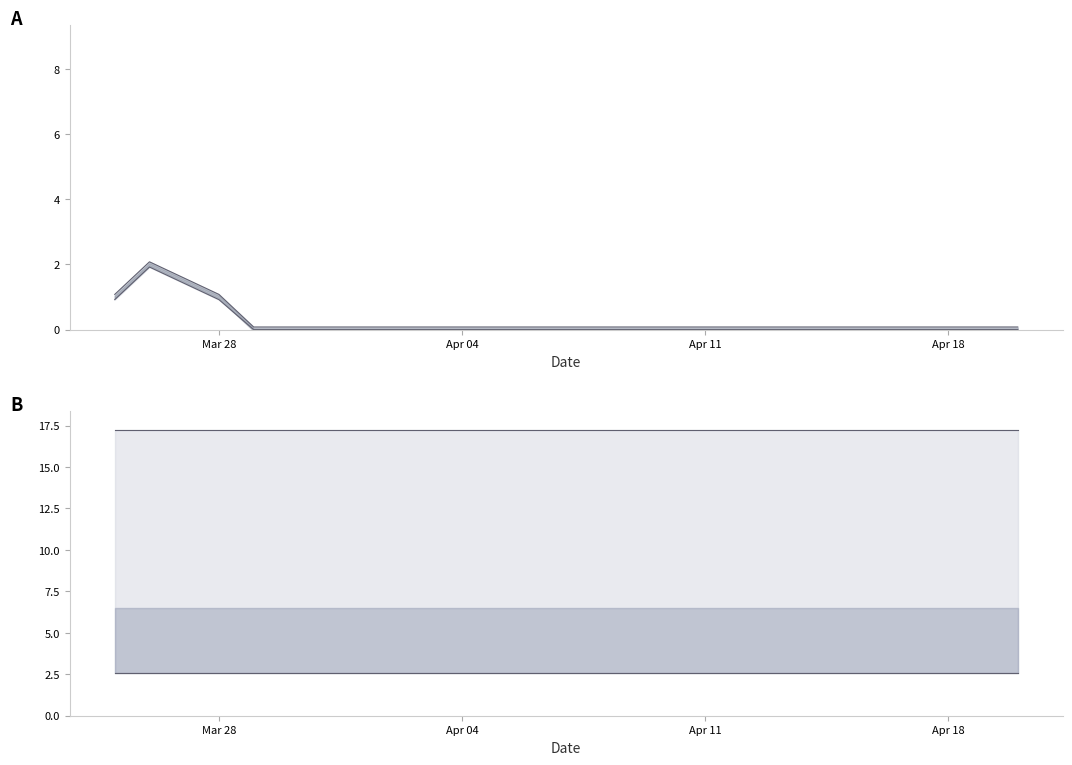

What is the highest value of the exception_type_2 lower series?

2.5